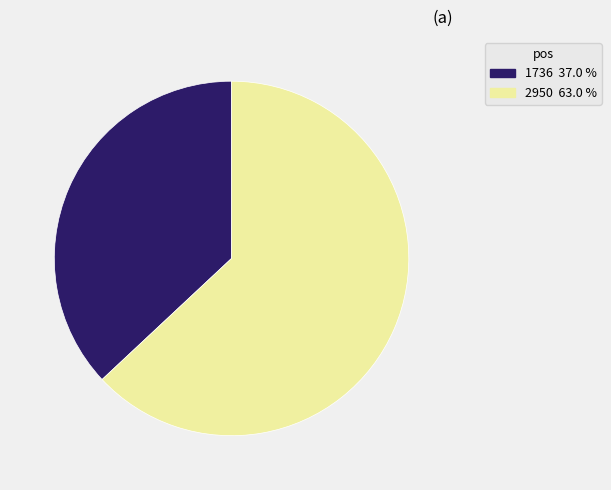

Does 2950 represent more than half of the total?

Yes